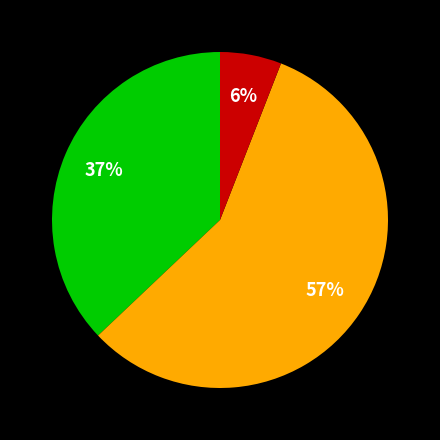

To the nearest percent, what is the average slice percentage?

33%